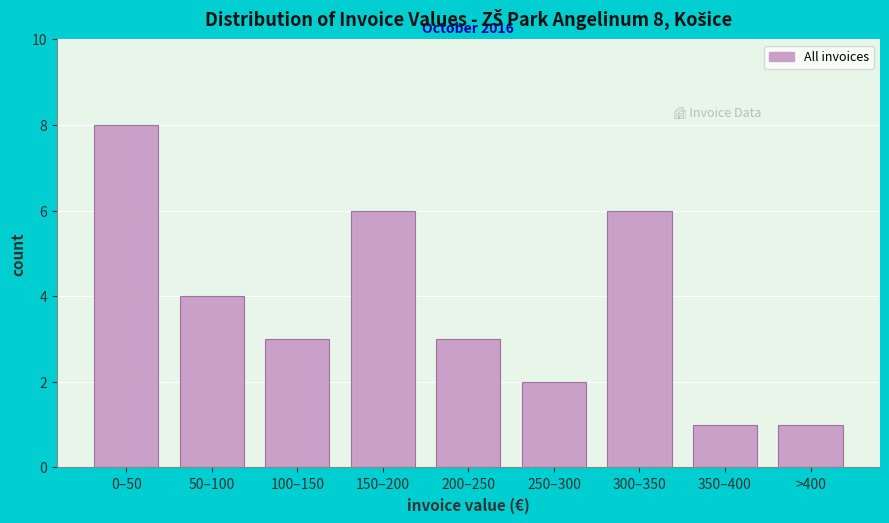

Reading right to left, transcribe all the data shown in this chart.

1	1	6	2	3	6	3	4	8